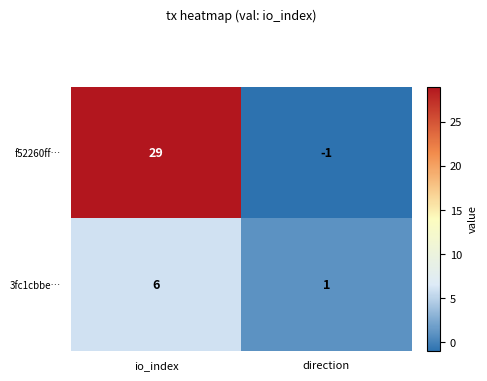

Reading left to right, list all the values displayed in this chart.

f52260ff…: 29	-1
3fc1cbbe…: 6	1